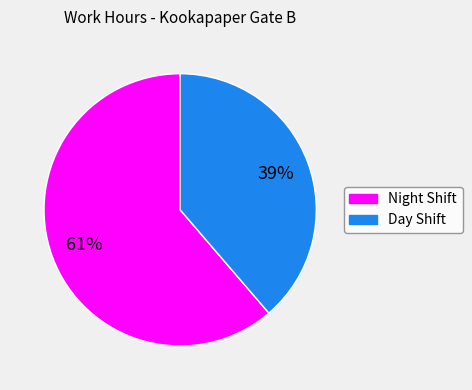

To the nearest percent, what is the average slice percentage?

50%